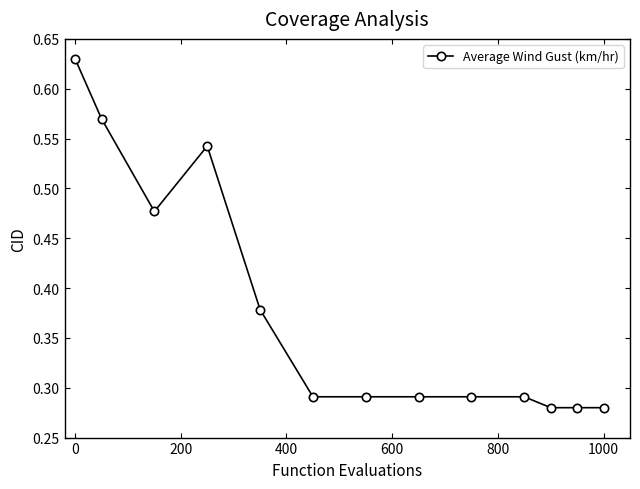

What is the sum of all values?

4.9